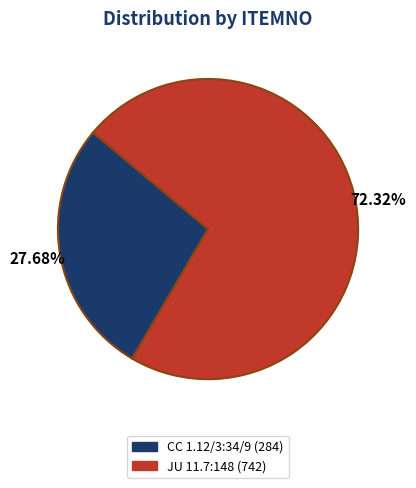

Which slice is the smallest?

CC 1.12/3:34/9